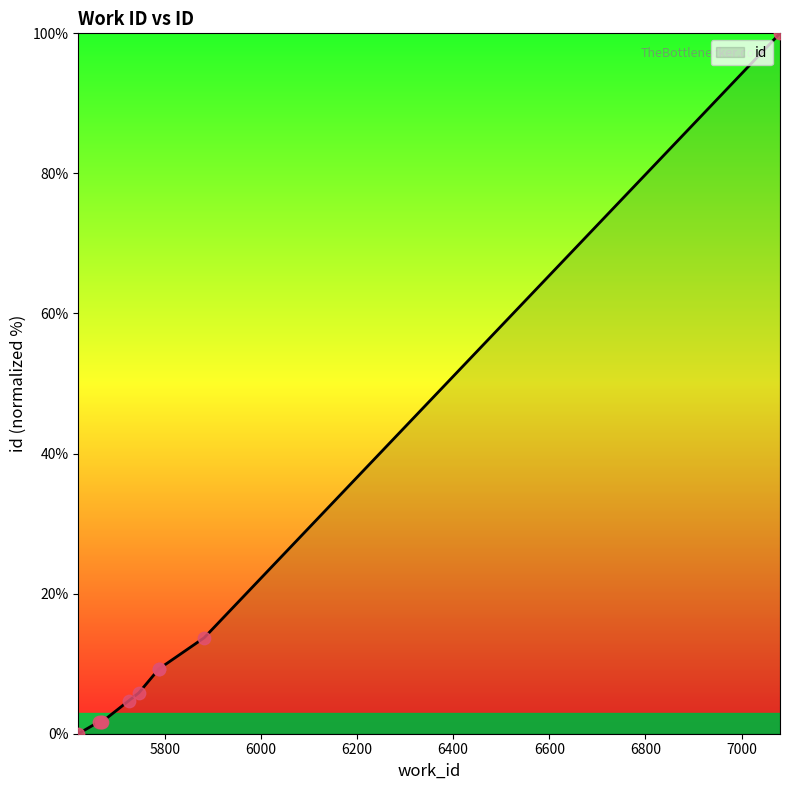

Approximately how many times larger is the value at 5882 compared to 5787?

1.5